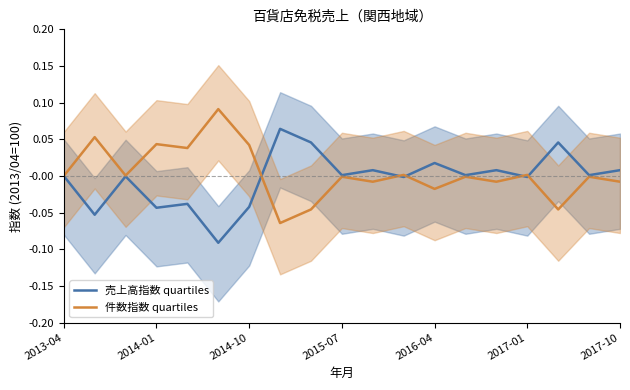

At how many categories does at least one series exceed 0?

18